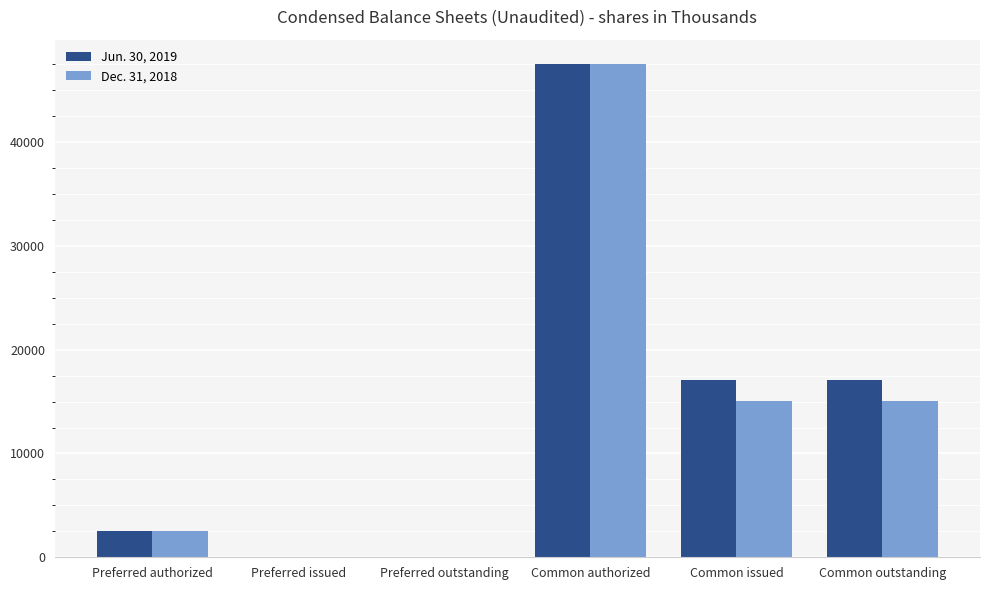

True or false: Jun. 30, 2019 has a value of 47500 at Common authorized.

True